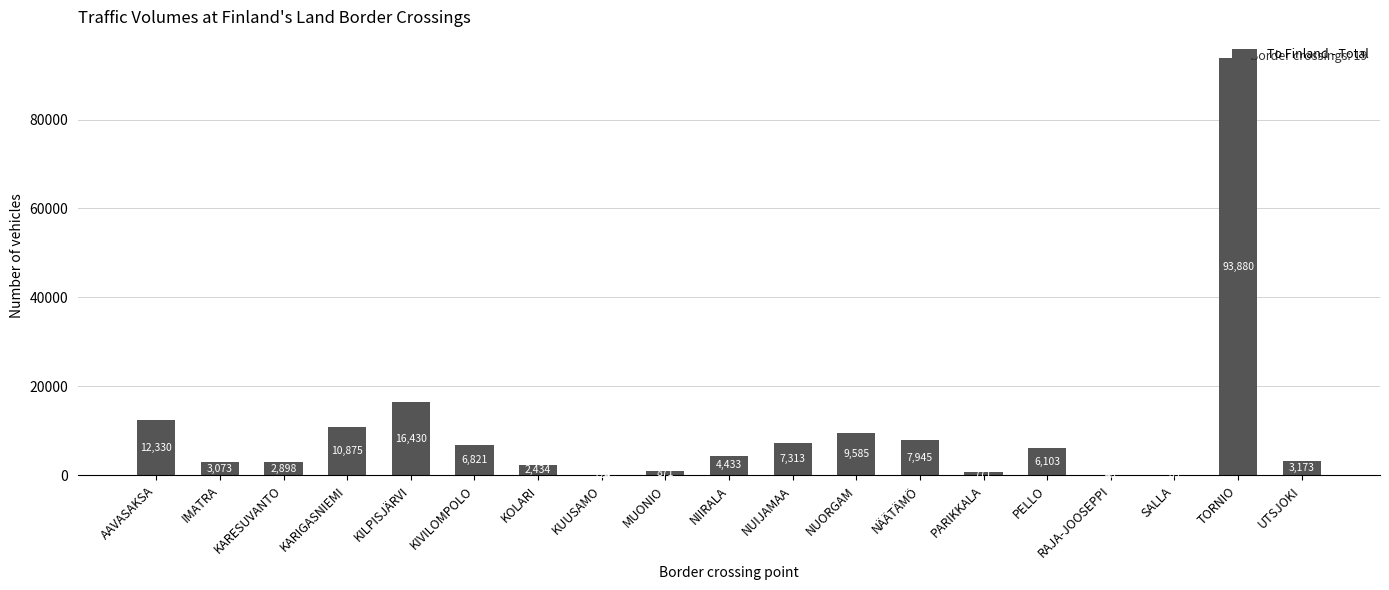

Which has a higher value, AAVASAKSA or KOLARI?

AAVASAKSA